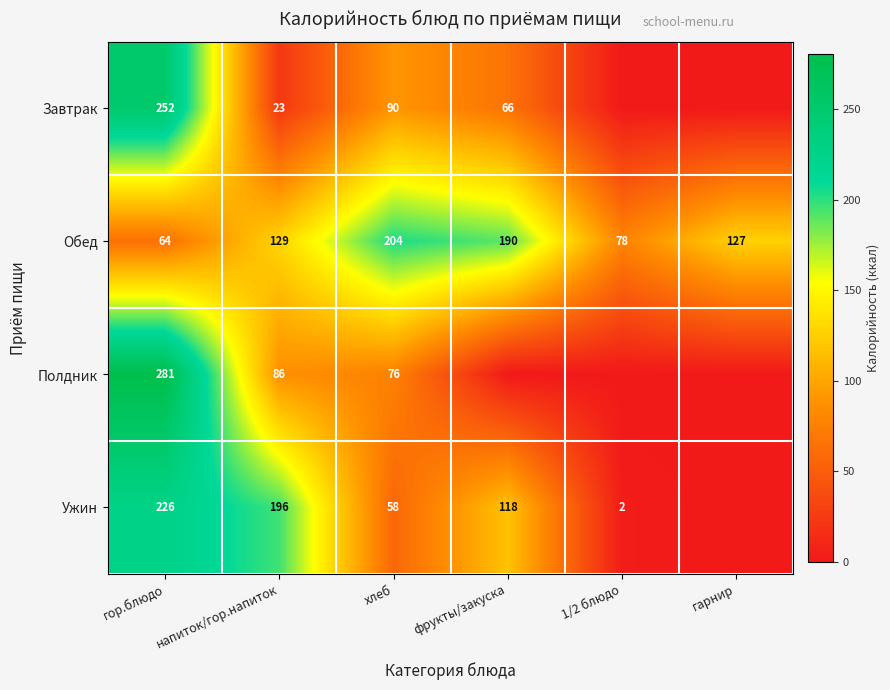

How many data points does each series have?

6